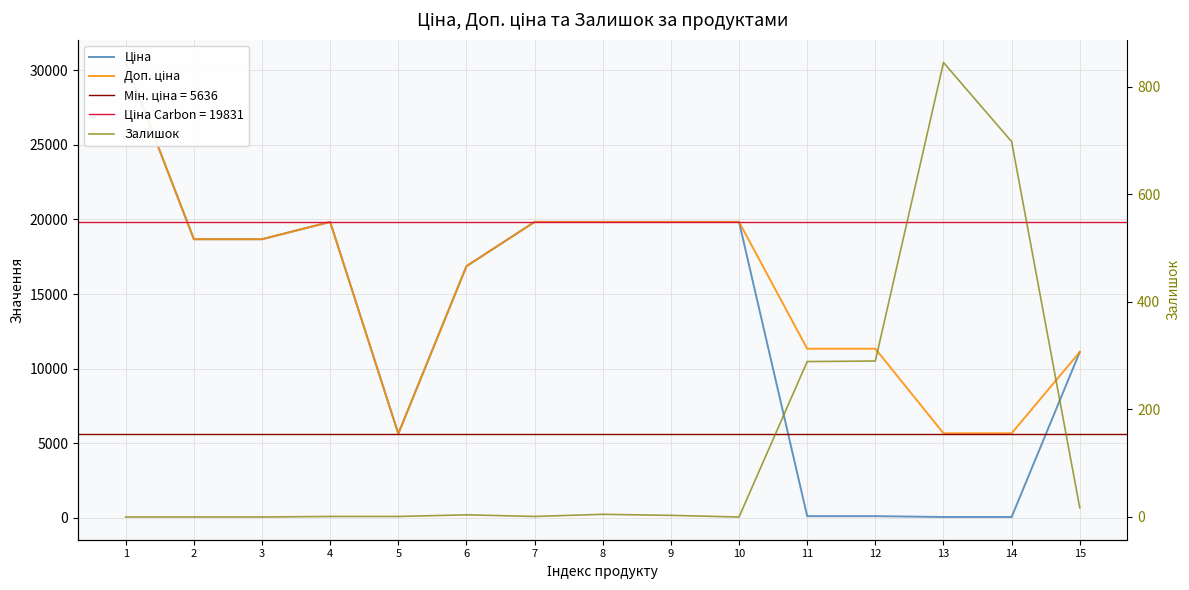

The value of Залишок at 1 is -296.4. True or false?

False